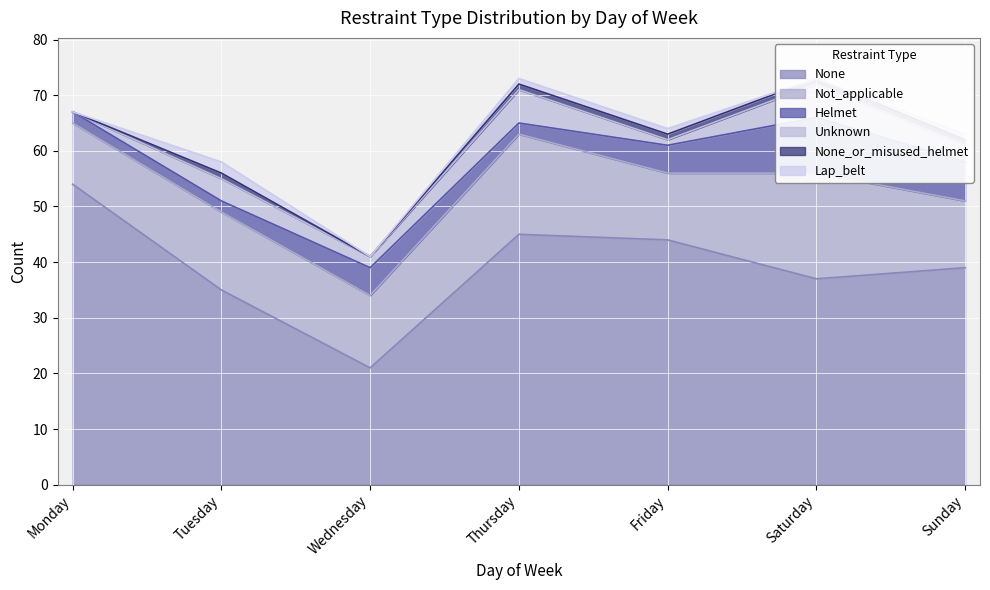

True or false: Not_applicable has a value of 23 at Wednesday.

False